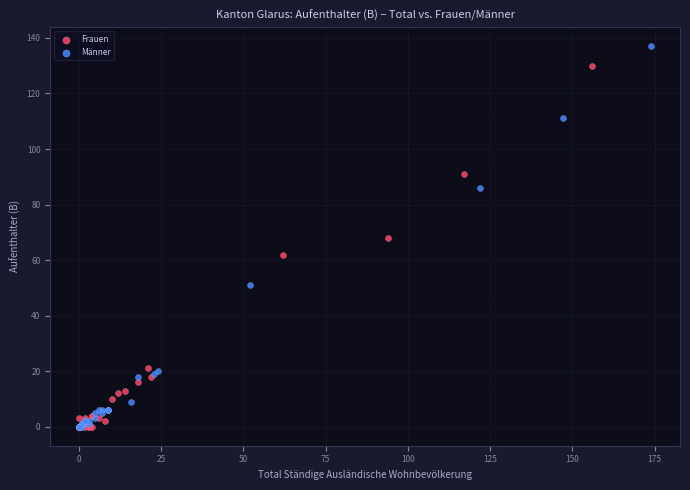

Which series contains the highest Y value?

Männer